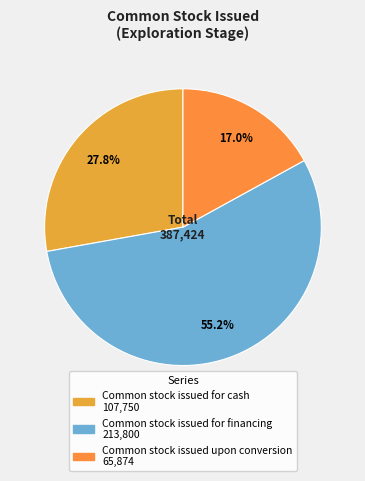

To the nearest percent, what is the difference between the Common stock issued for cash and Common stock issued for financing slice percentages?

27%